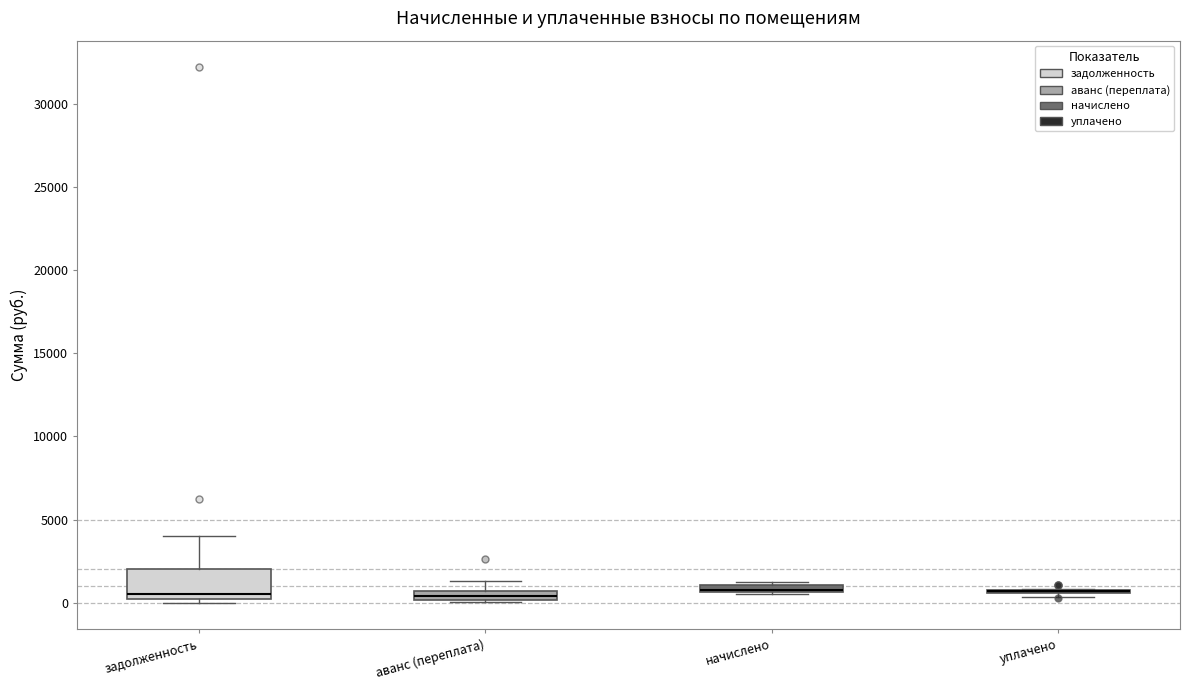

Comparing the boxes themselves (not the whiskers), which one is the tallest?

задолженность